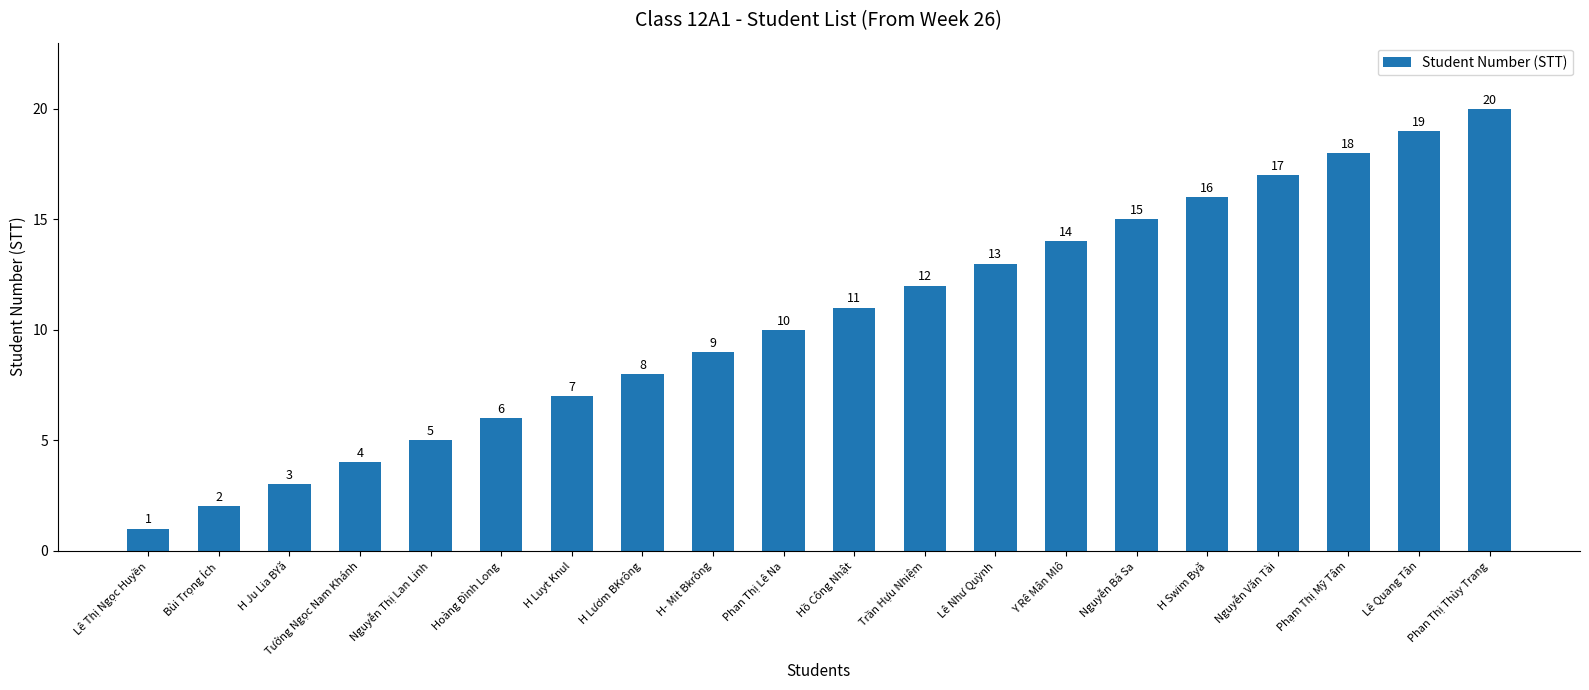

Reading left to right, list all the values displayed in this chart.

1	2	3	4	5	6	7	8	9	10	11	12	13	14	15	16	17	18	19	20